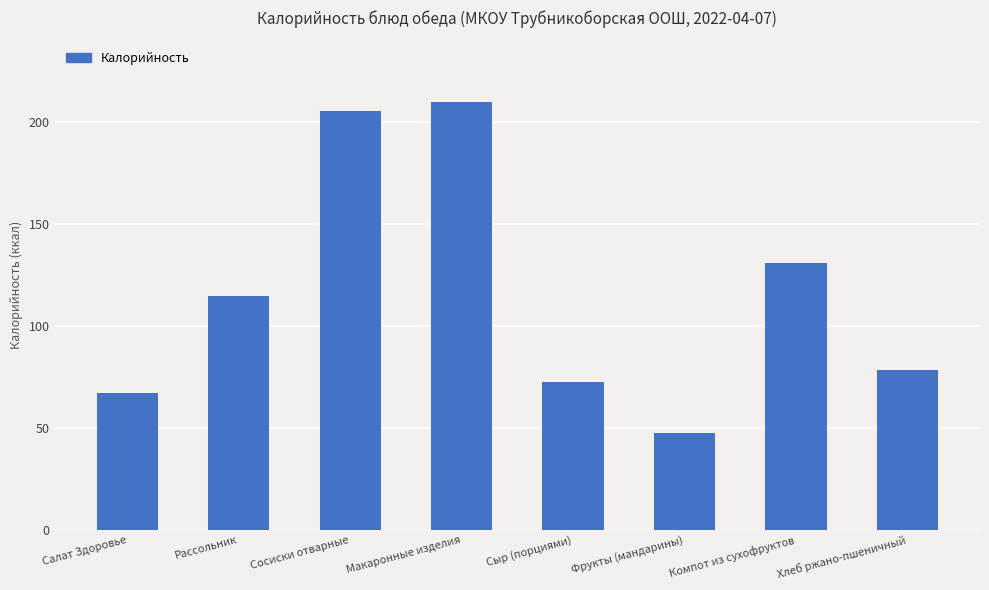

What is the ratio of the value at Компот из сухофруктов to the value at Сыр (порциями)?

1.8